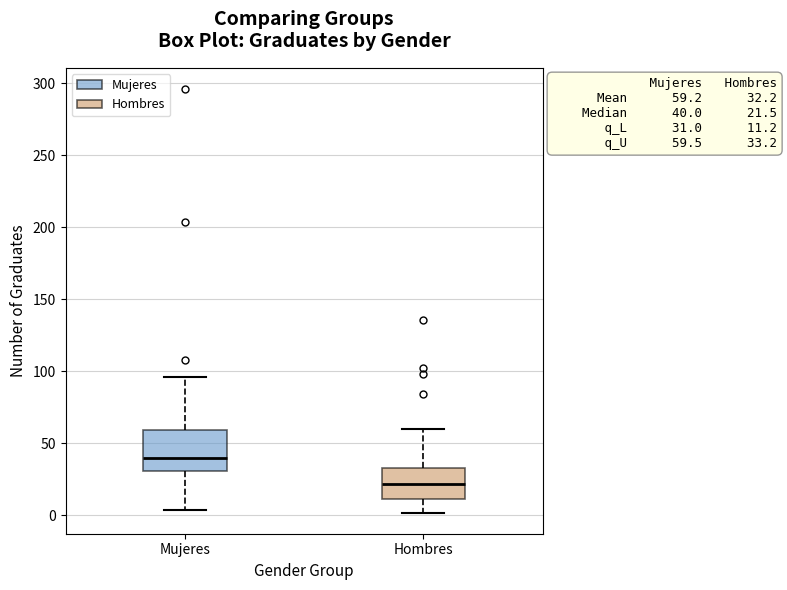

Comparing the boxes themselves (not the whiskers), which one is the tallest?

Mujeres